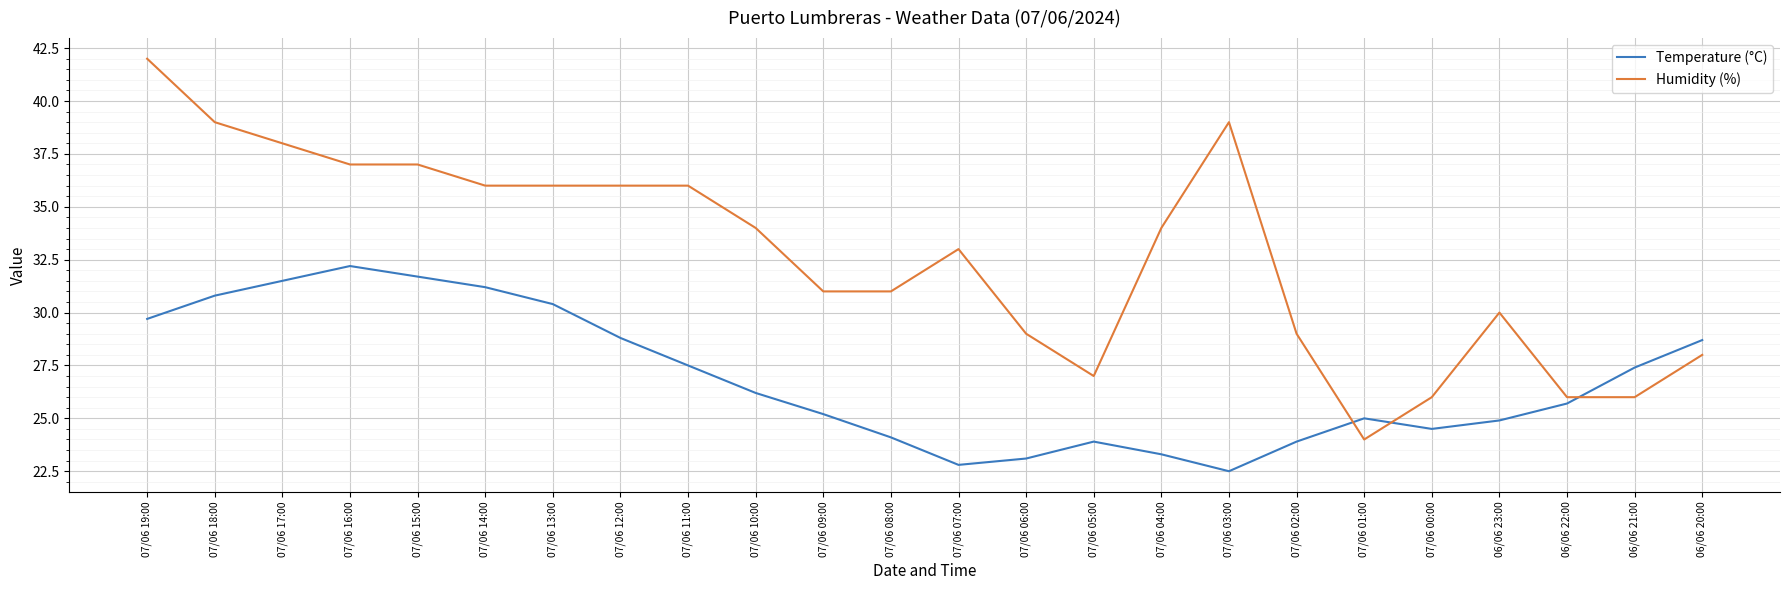

What position from the left is 07/06 14:00?

6